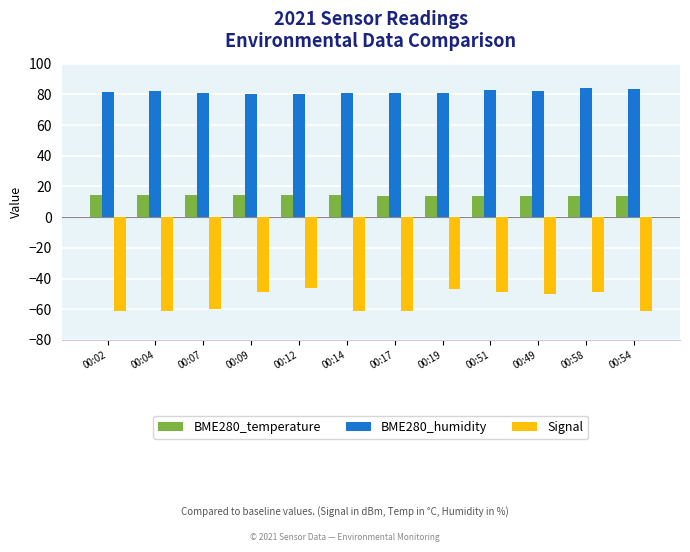

What is the spread (max minus min) of values at 00:49?

132.5